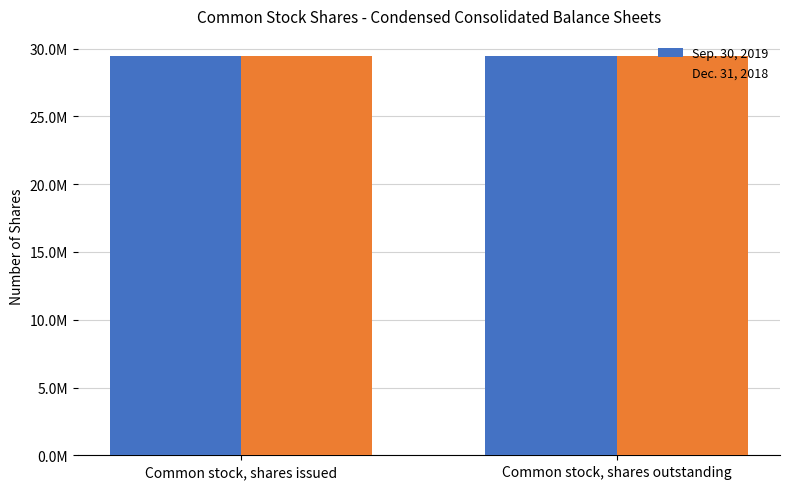

What is the spread (max minus min) of values at Common stock, shares outstanding?

31148